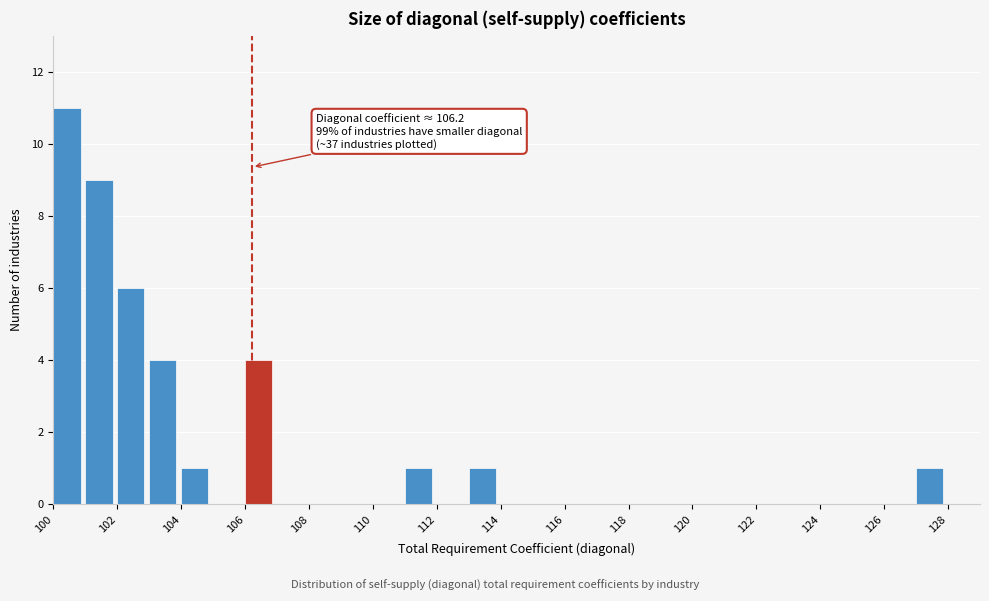

Which range on the x-axis has the tallest bar?

100 to 101